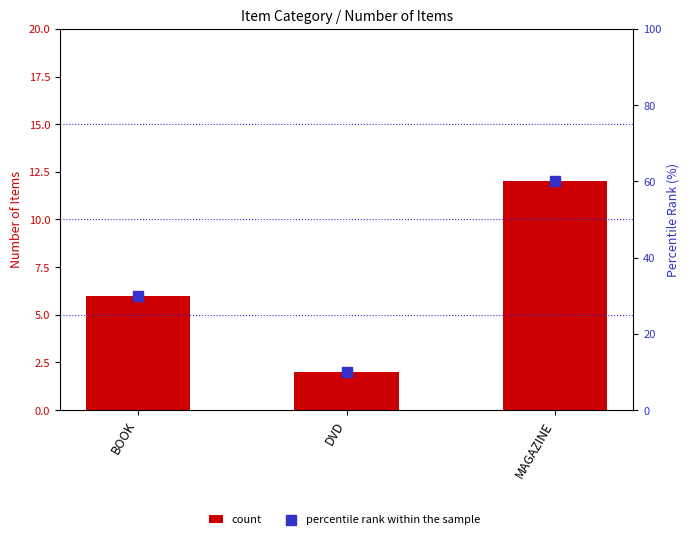

Which series contains the lowest Y value?

count